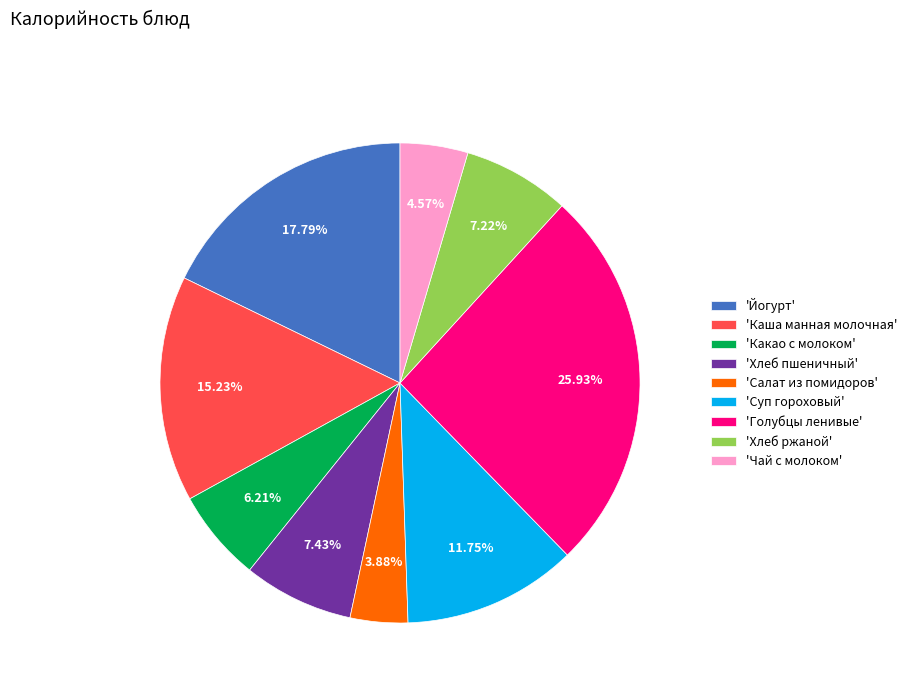

Do 'Хлеб пшеничный' and 'Суп гороховый' together represent more than half of the pie?

No